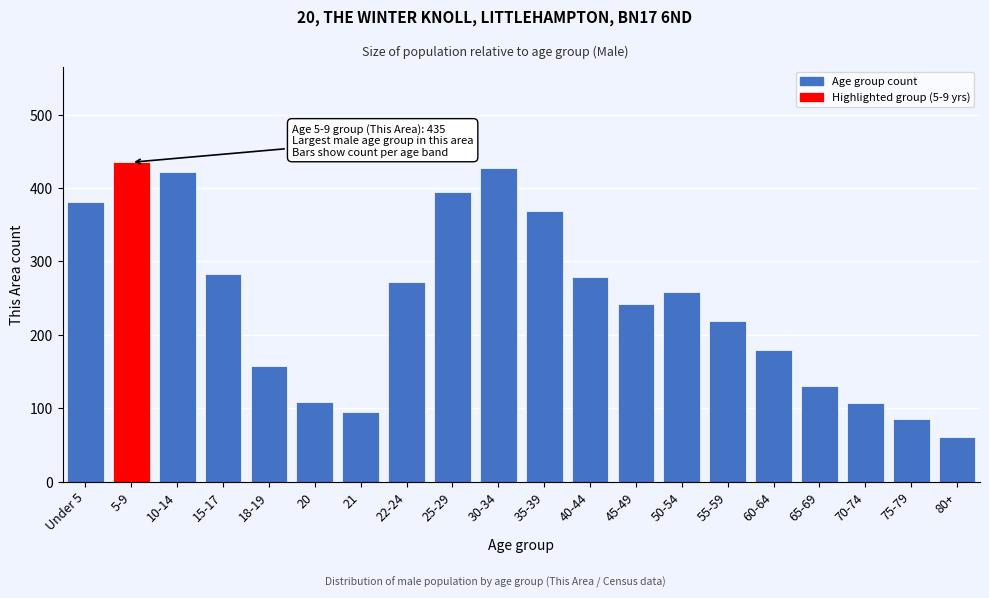

What is the average value?

245